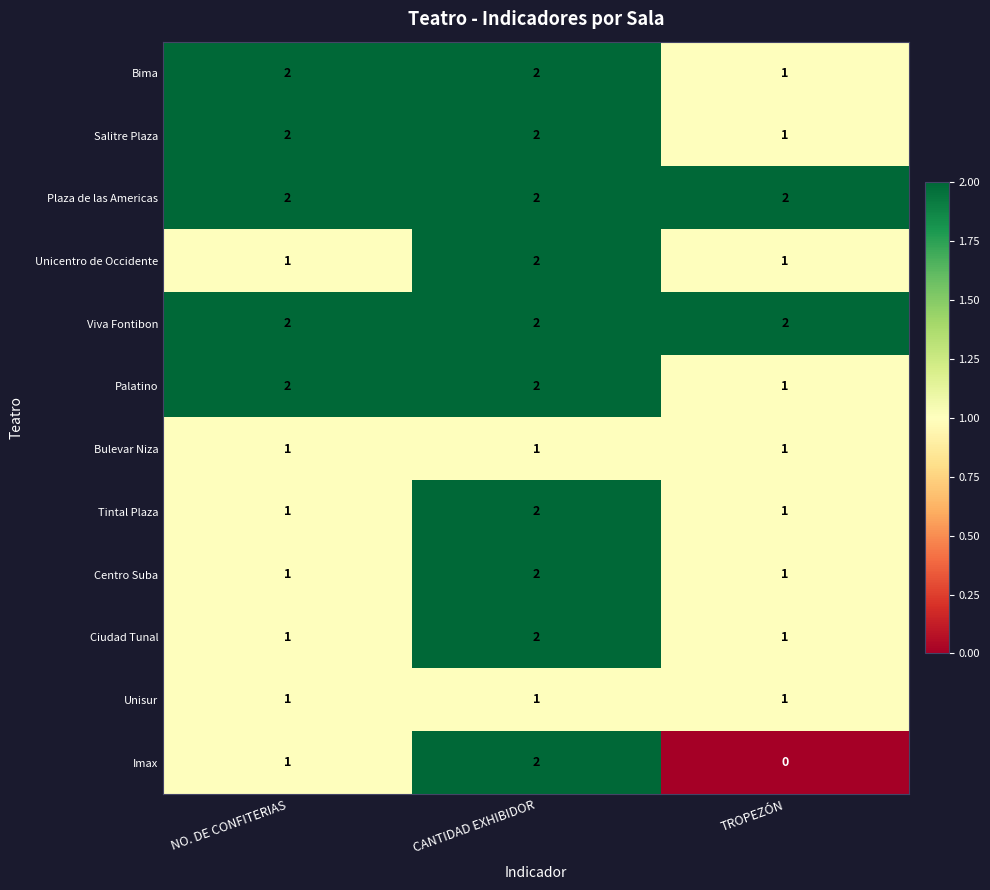

What is the sum of all Bima values?

5